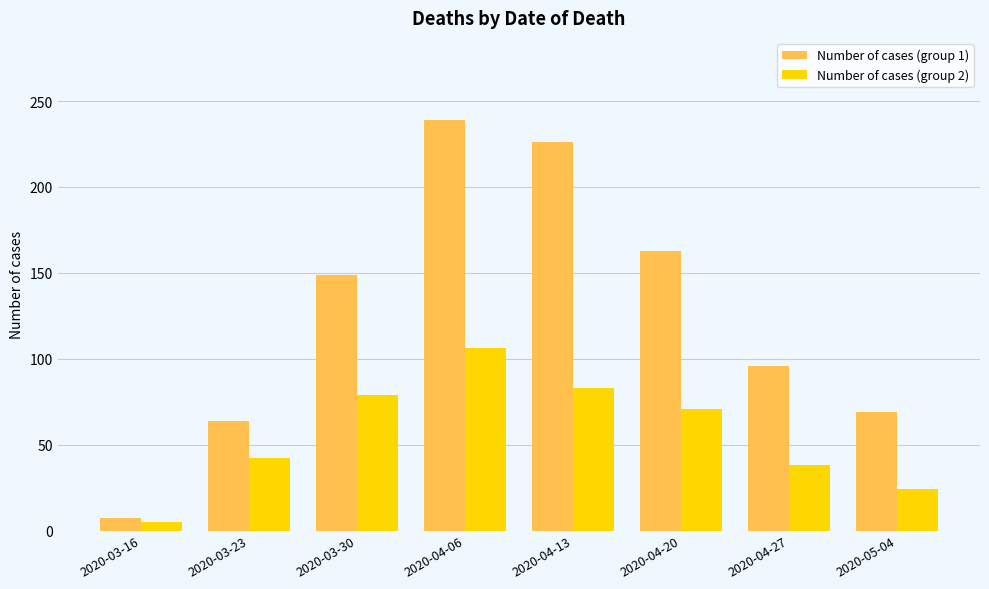

What is the difference between the Number of cases (group 1) values at 2020-04-06 and 2020-03-30?

90